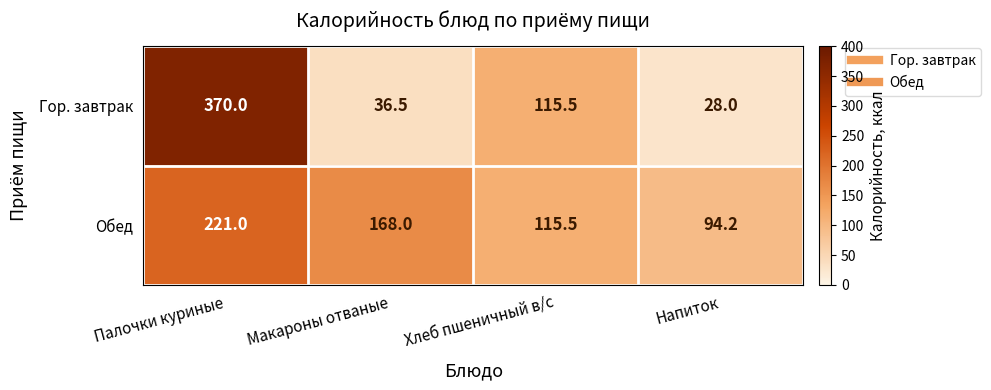

Is it true that Гор. завтрак equals 624.9 at Палочки куриные?

False